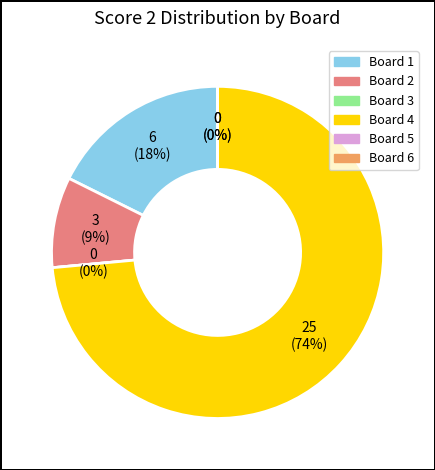

Rank the categories by value from lowest to highest.

Board 3, Board 5, Board 6, Board 2, Board 1, Board 4